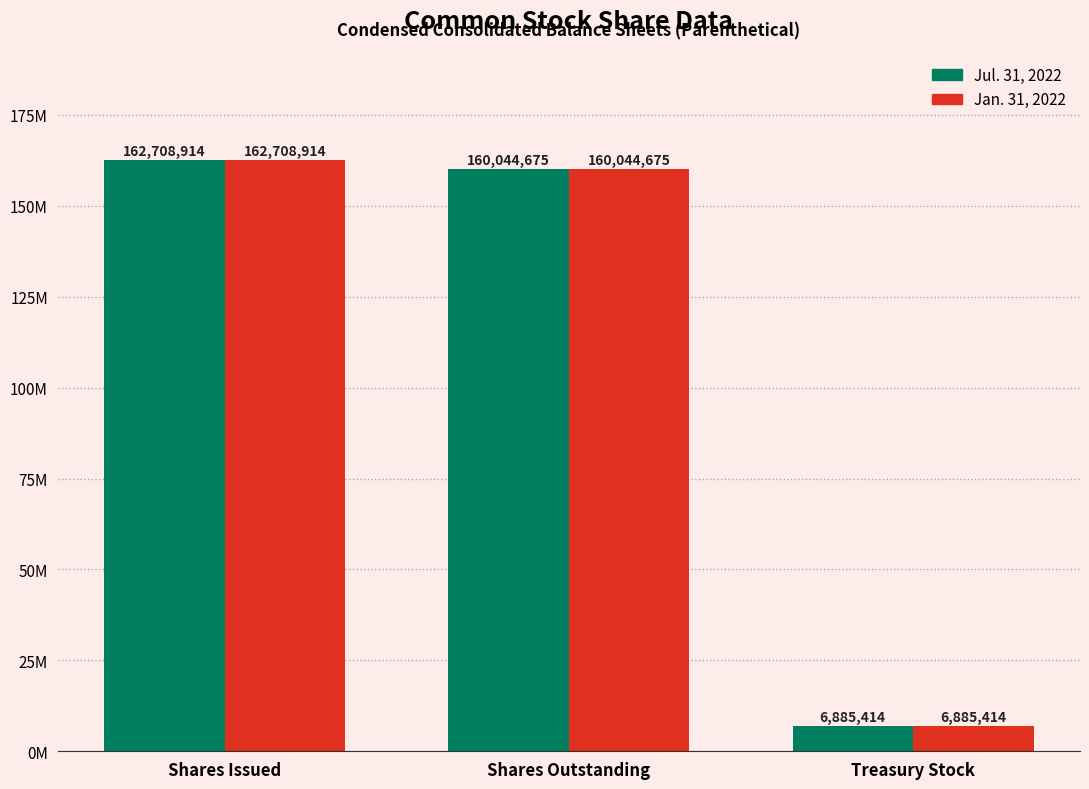

Are the bars grouped side by side (vs. stacked)?

Yes